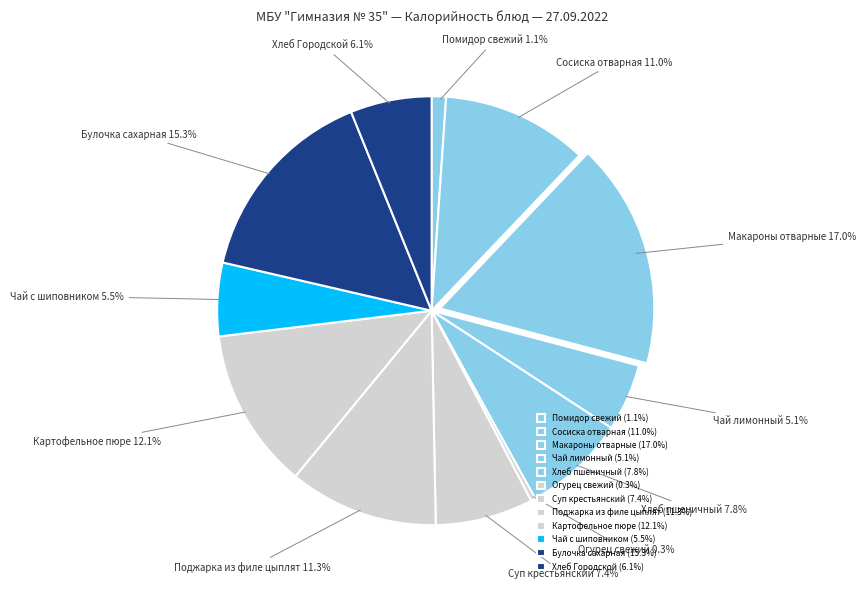

Is the sum of Помидор свежий and Картофельное пюре greater than half?

No